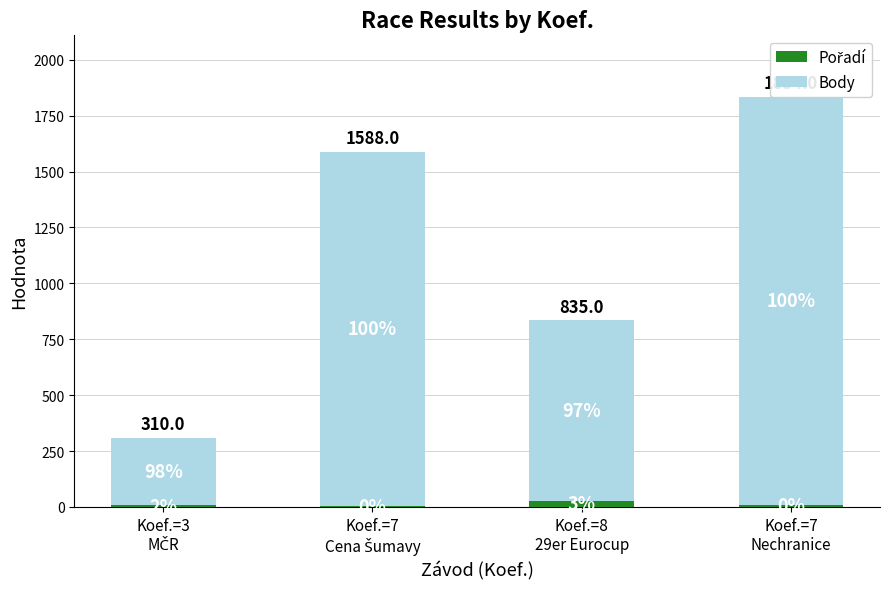

Are the bars horizontal?

No